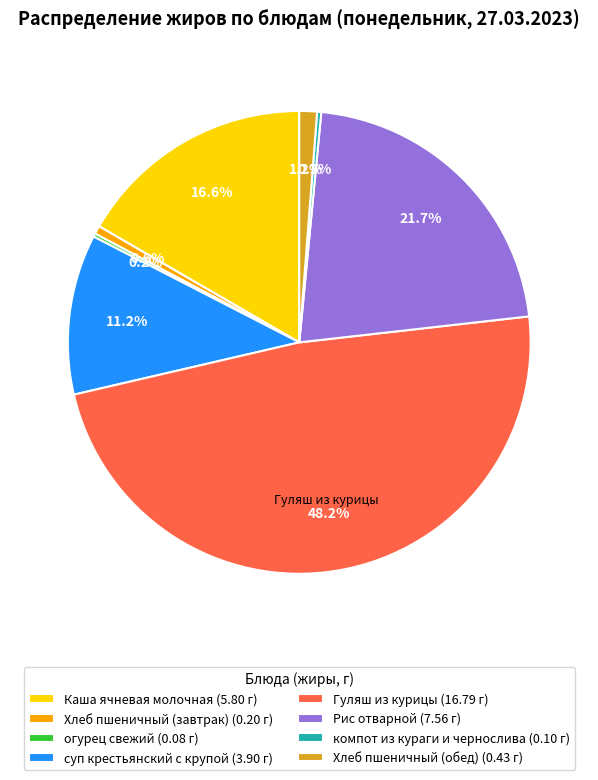

Between Гуляш из курицы (16.79 г) and Хлеб пшеничный (обед) (0.43 г), which is larger?

Гуляш из курицы (16.79 г)